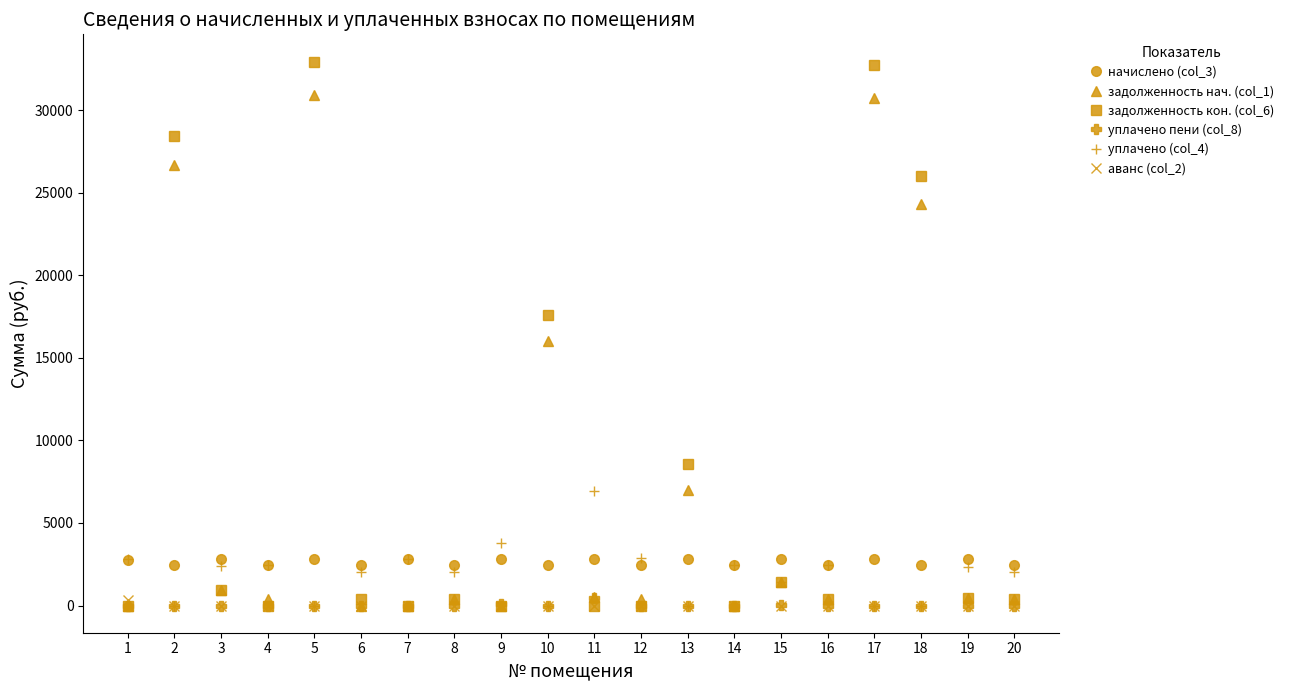

Is it true that уплачено (col_4) equals 0.0 at 10?

True